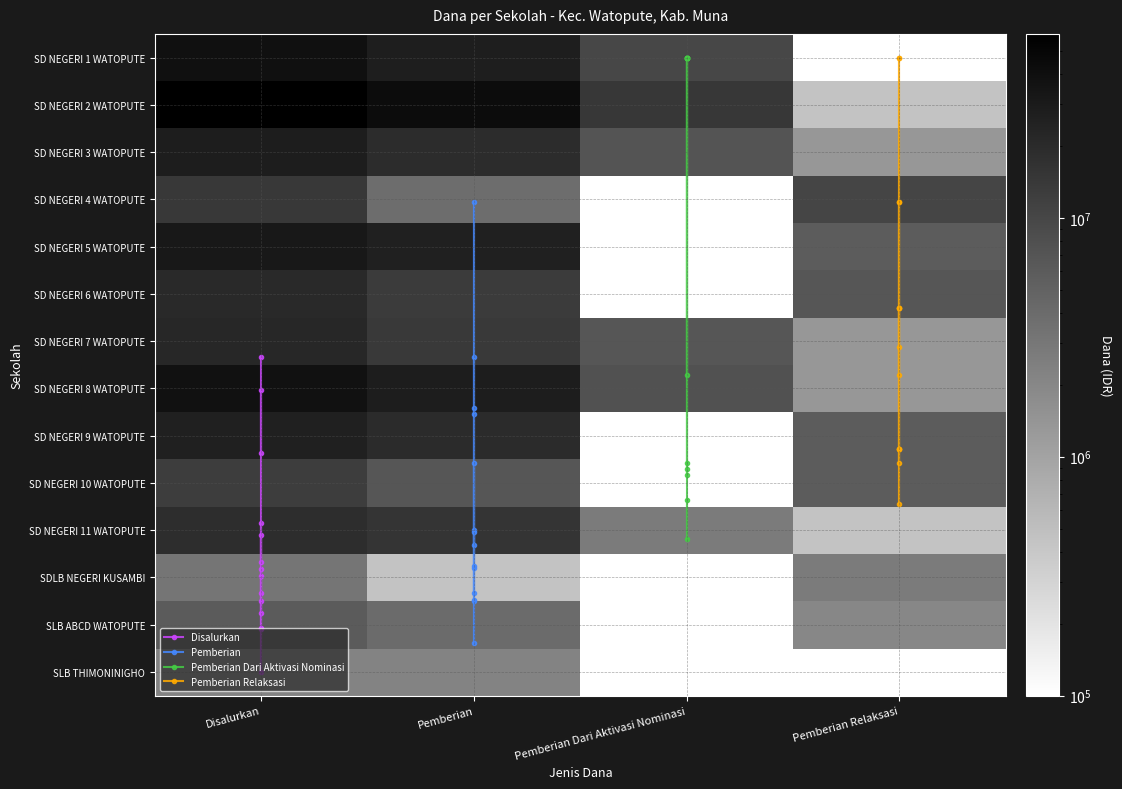

Which category has the lowest value across all series?

Pemberian Relaksasi